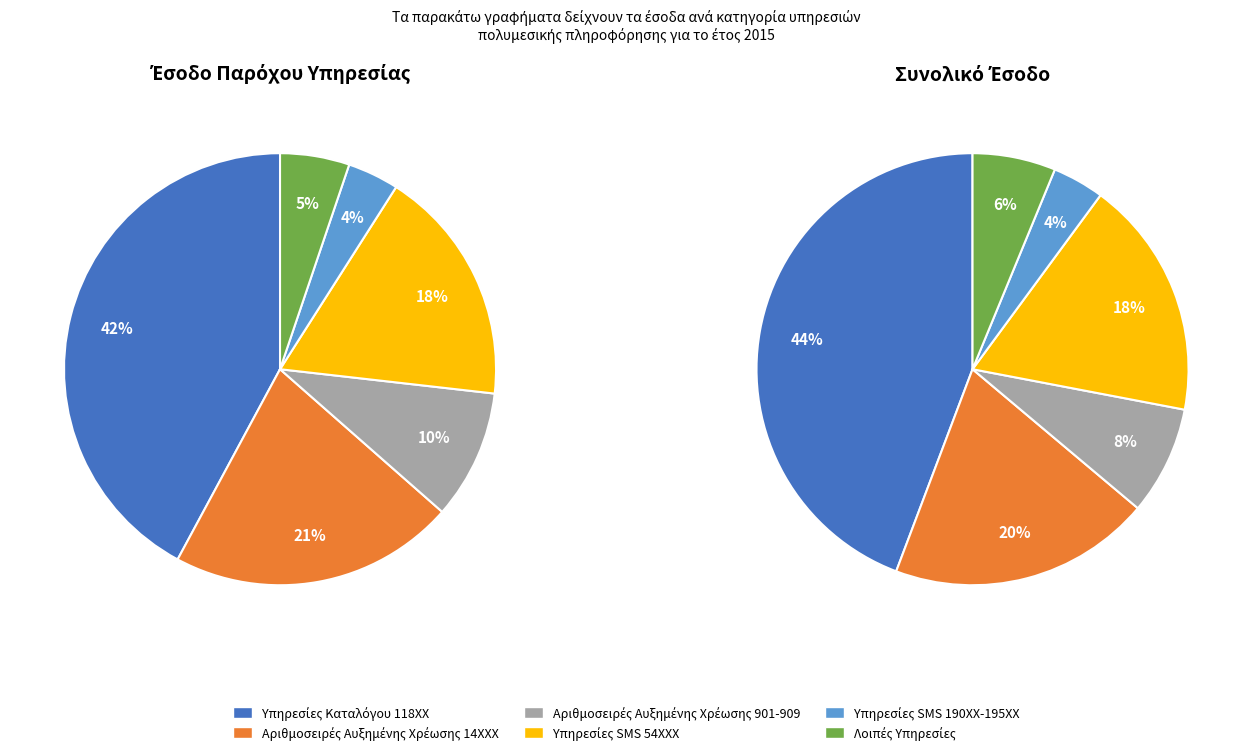

The Υπηρεσίες SMS 54ΧΧΧ slice represents 30% of the pie. True or false?

False